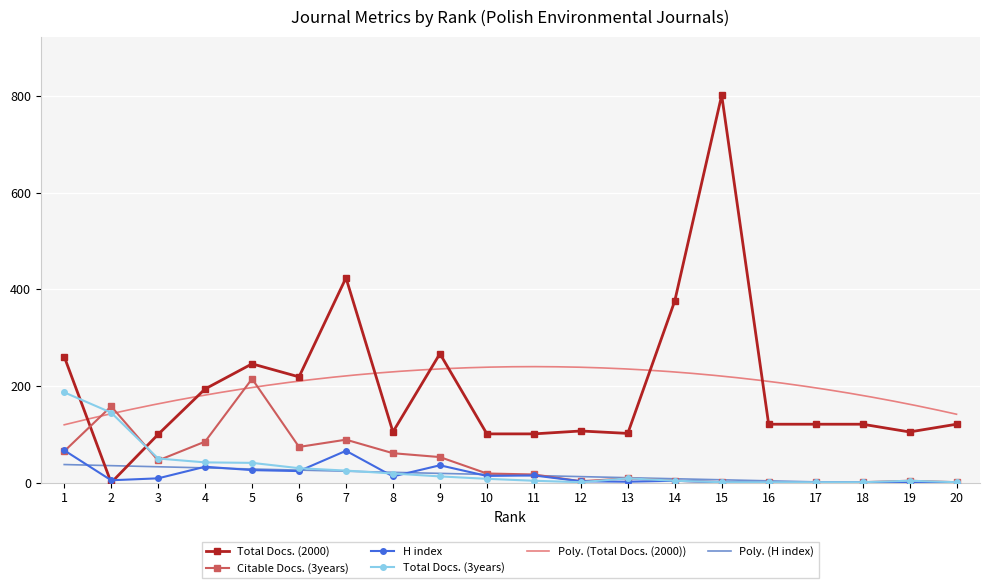

What is the value of the Citable Docs. (3years) point at the 13th from the left?

9